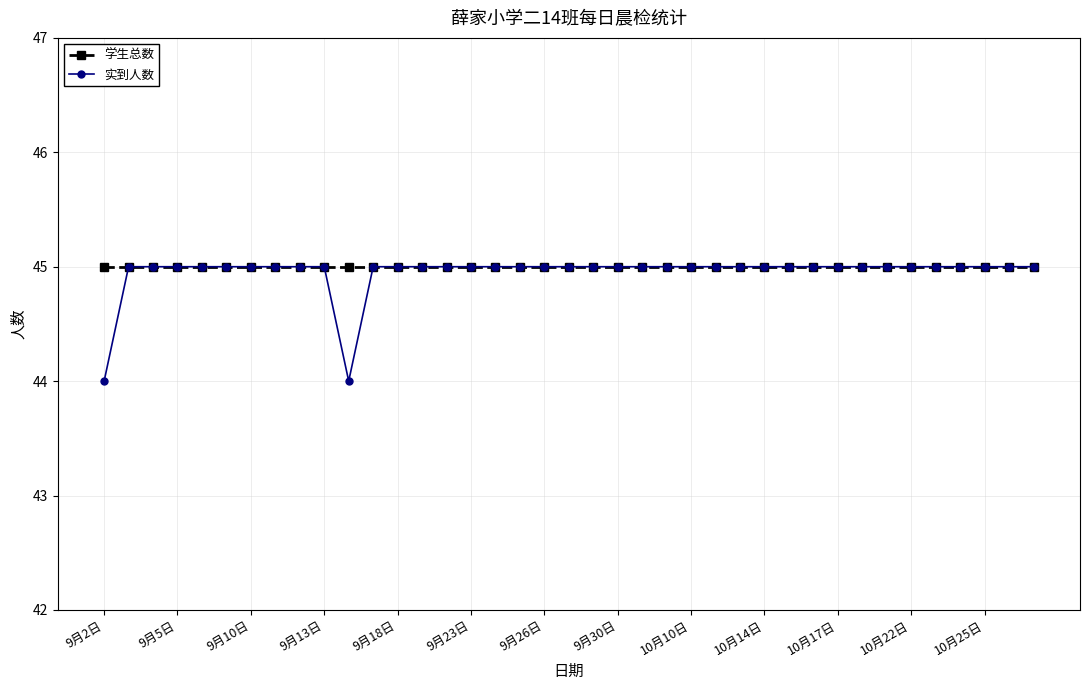

What is the value of the 学生总数 point at the 5th from the left?

45